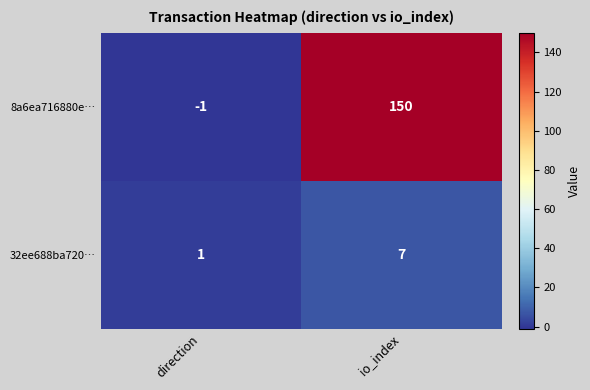

What is the difference between the 32ee688ba720… values at io_index and direction?

6